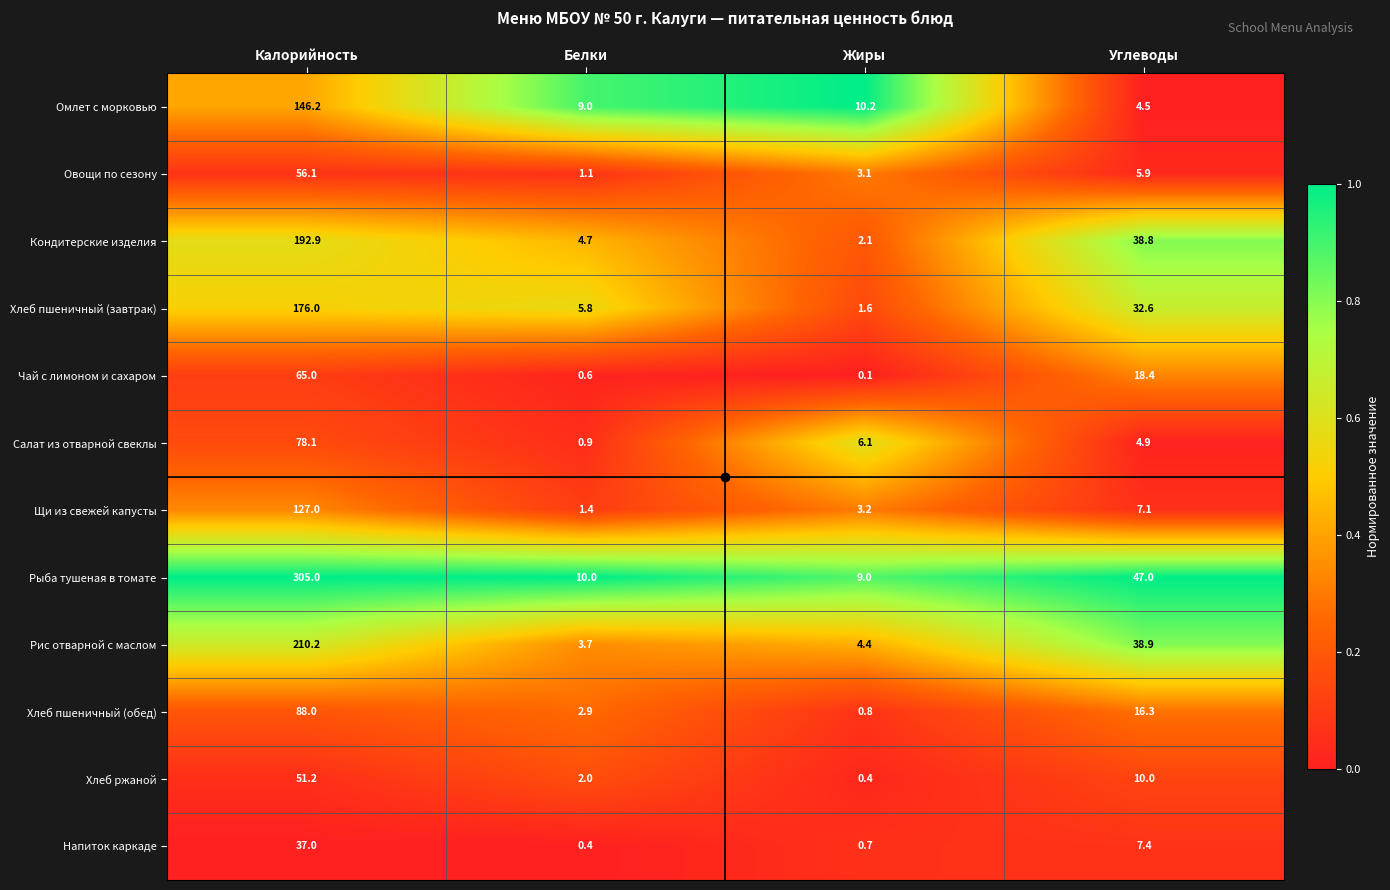

What is the difference between the maximum and minimum values in the Салат из отварной свеклы series?

77.2